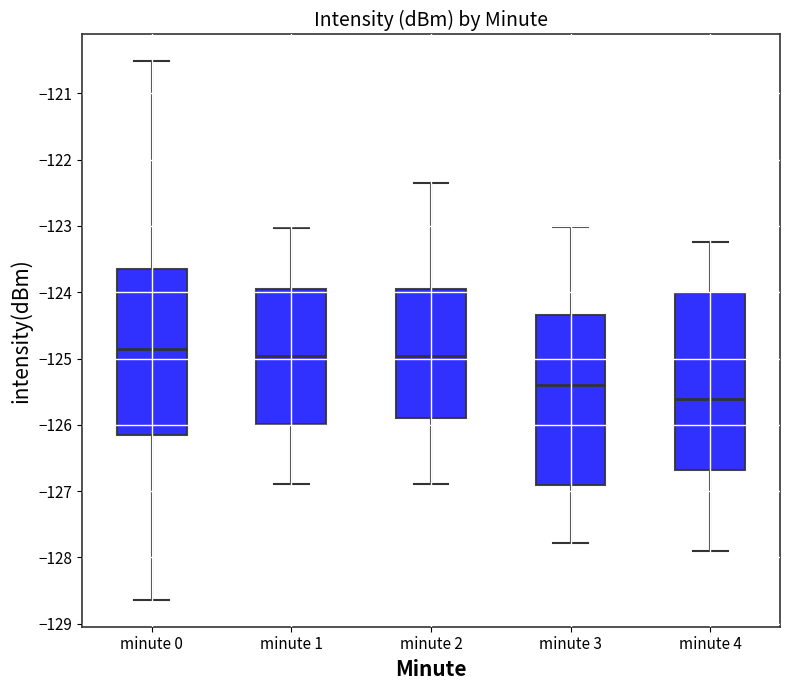

Which box has the highest median line?

minute 0